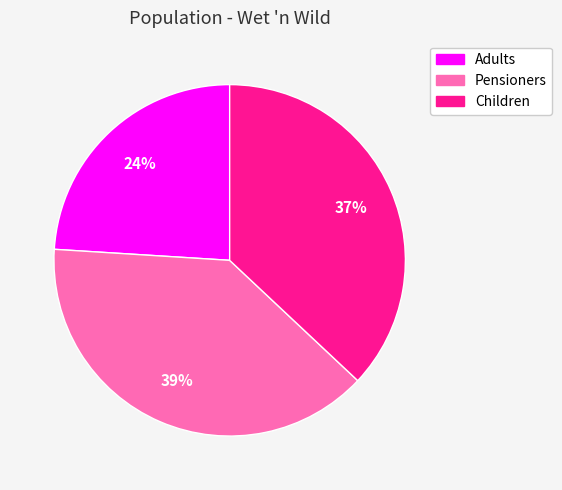

Does Children account for over 50% of the chart?

No